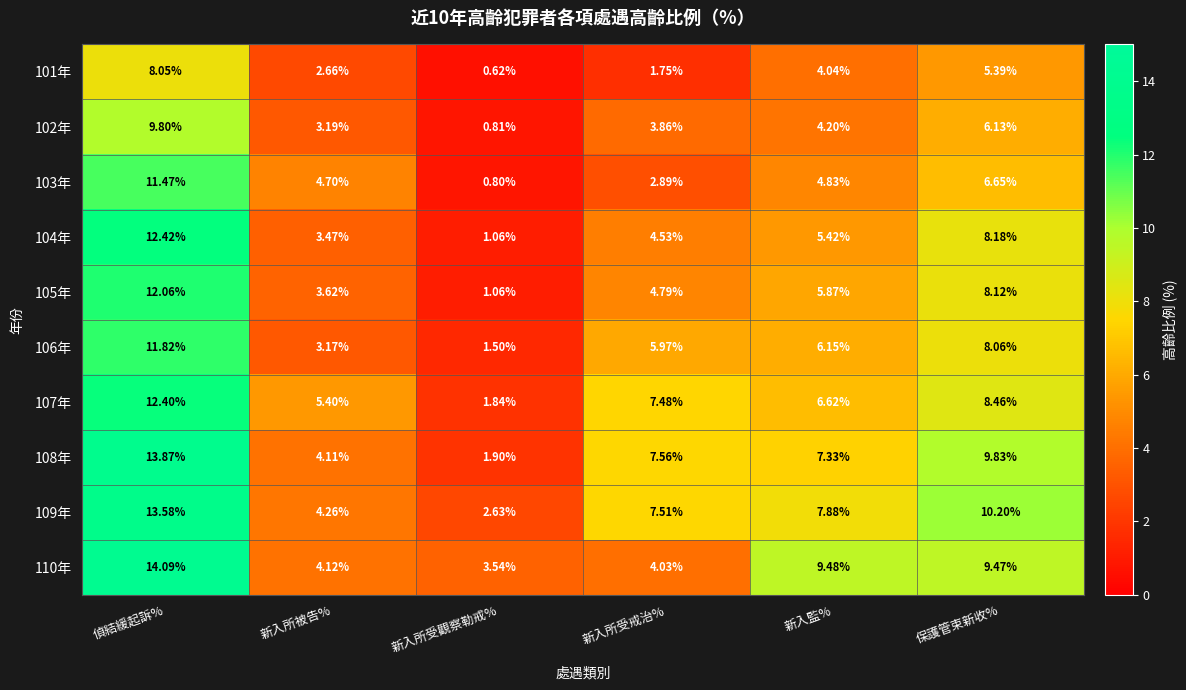

Is the value of 105年 at 偵結緩起訴% greater than the value of 107年 at 新入所受戒治%?

Yes